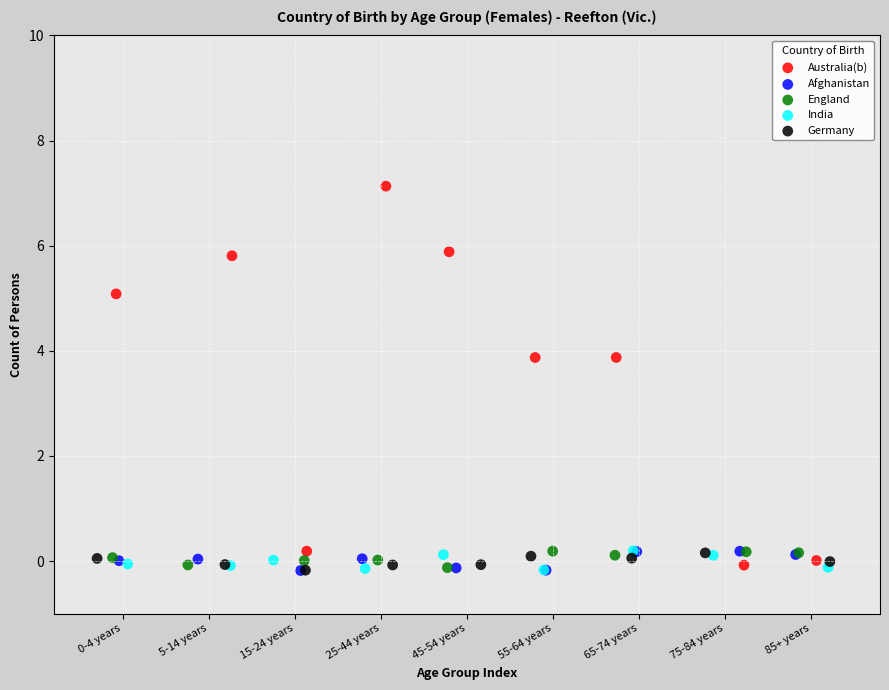

Which series reaches the maximum Y coordinate?

Australia(b)